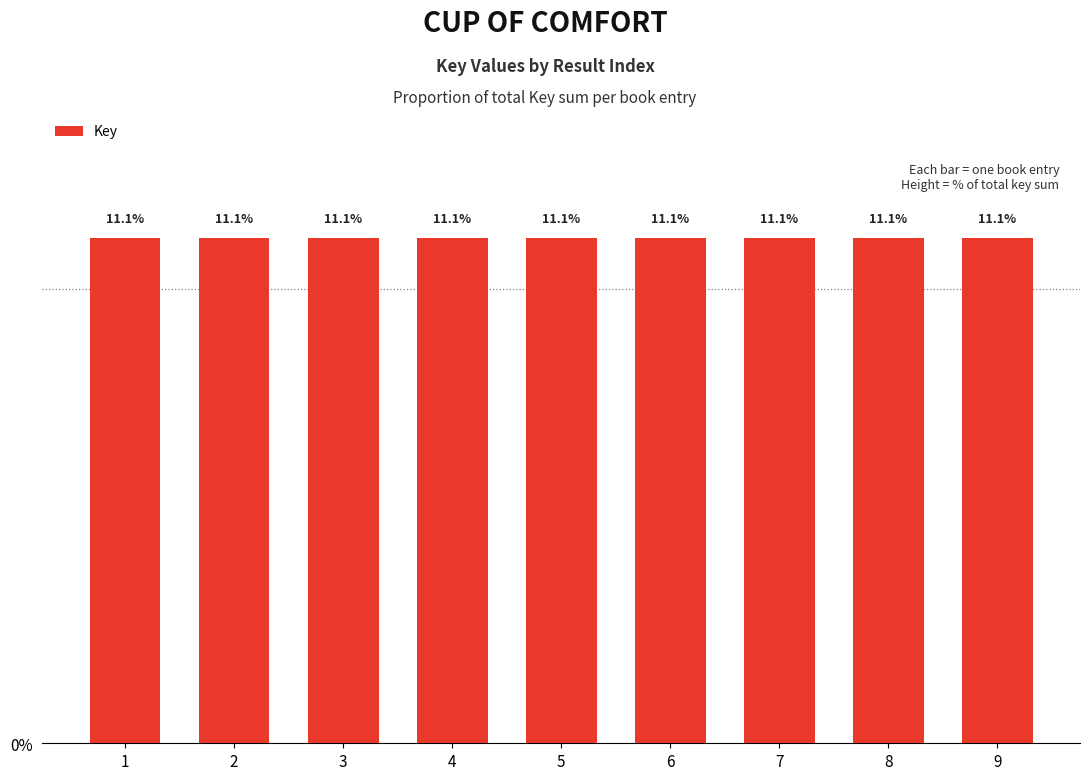

Approximately how many times larger is the value at 4 compared to 5?

1.0